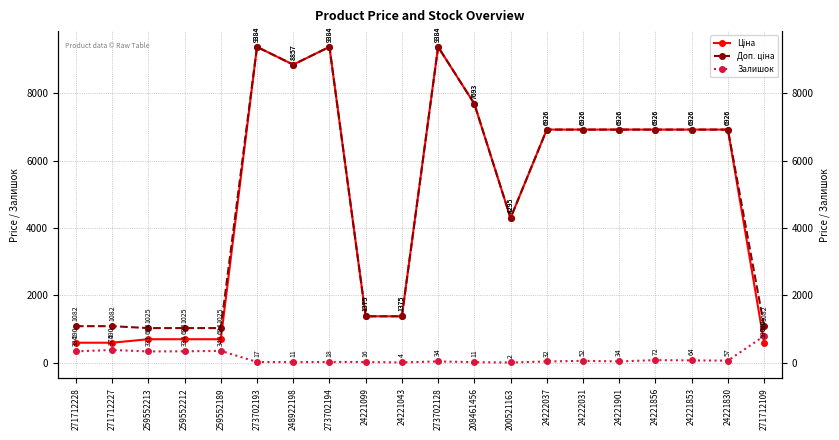

Is this an area chart (filled region under the line)?

No